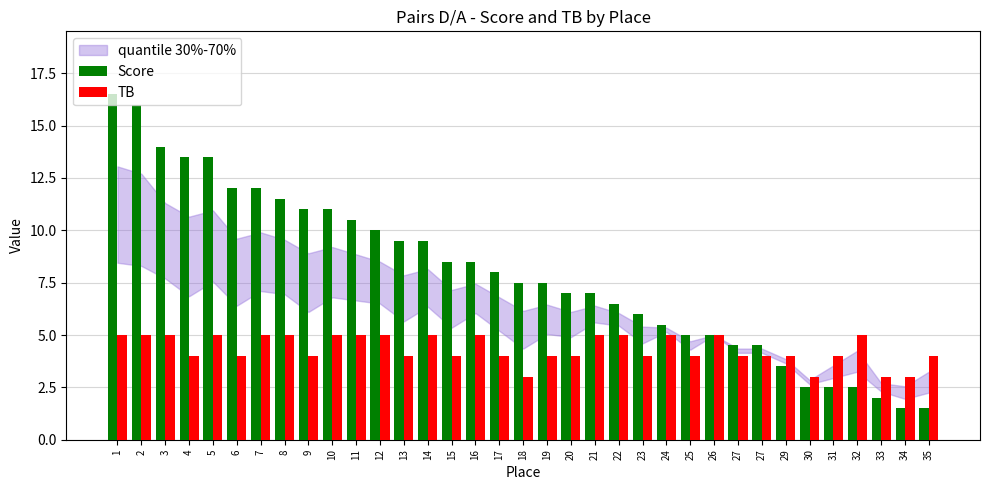

Reading left to right, extract all data points from this chart.

Score: 1=16.5	2=16.0	3=14.0	4=13.5	5=13.5	6=12.0	7=12.0	8=11.5	9=11.0	10=11.0	11=10.5	12=10.0	13=9.5	14=9.5	15=8.5	16=8.5	17=8.0	18=7.5	19=7.5	20=7.0	21=7.0	22=6.5	23=6.0	24=5.5	25=5.0	26=5.0	27=4.5	27=4.5	29=3.5	30=2.5	31=2.5	32=2.5	33=2.0	34=1.5	35=1.5
TB: 1=5.0	2=5.0	3=5.0	4=4.0	5=5.0	6=4.0	7=5.0	8=5.0	9=4.0	10=5.0	11=5.0	12=5.0	13=4.0	14=5.0	15=4.0	16=5.0	17=4.0	18=3.0	19=4.0	20=4.0	21=5.0	22=5.0	23=4.0	24=5.0	25=4.0	26=5.0	27=4.0	27=4.0	29=4.0	30=3.0	31=4.0	32=5.0	33=3.0	34=3.0	35=4.0